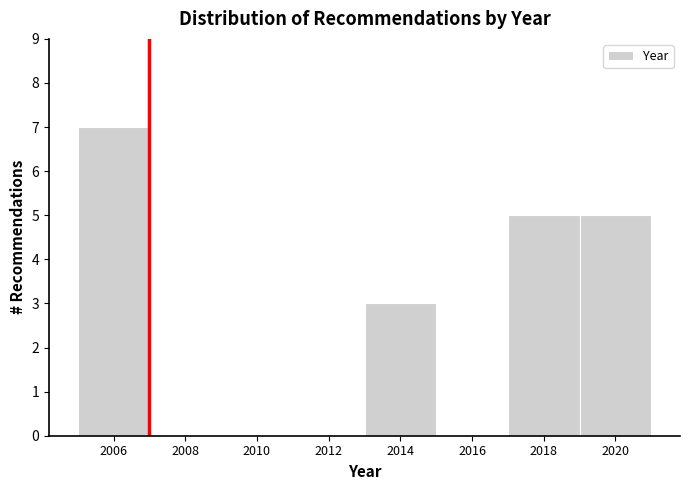

Reading left to right, list every bar in this chart as the range it spans on the x-axis followed by its height. The values are not printed on the chart, so give them approximately, as read against the axis.

2005 to 2007: 7
2007 to 2009: 0
2009 to 2011: 0
2011 to 2013: 0
2013 to 2015: 3
2015 to 2017: 0
2017 to 2019: 5
2019 to 2021: 5